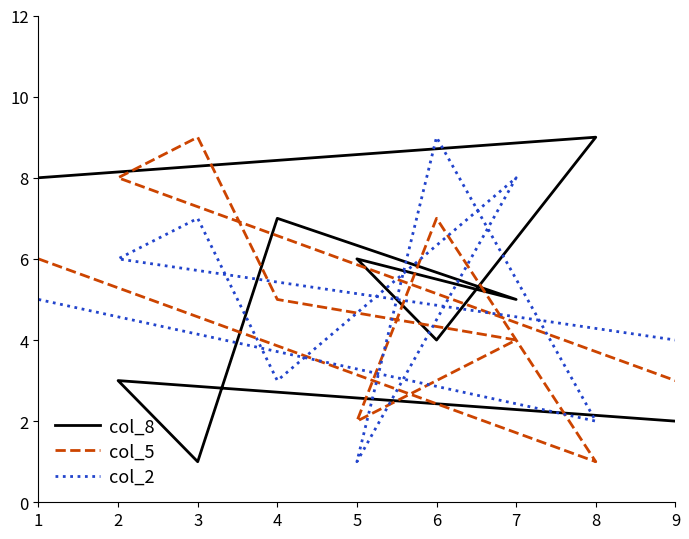

Is this an area chart (filled region under the line)?

No